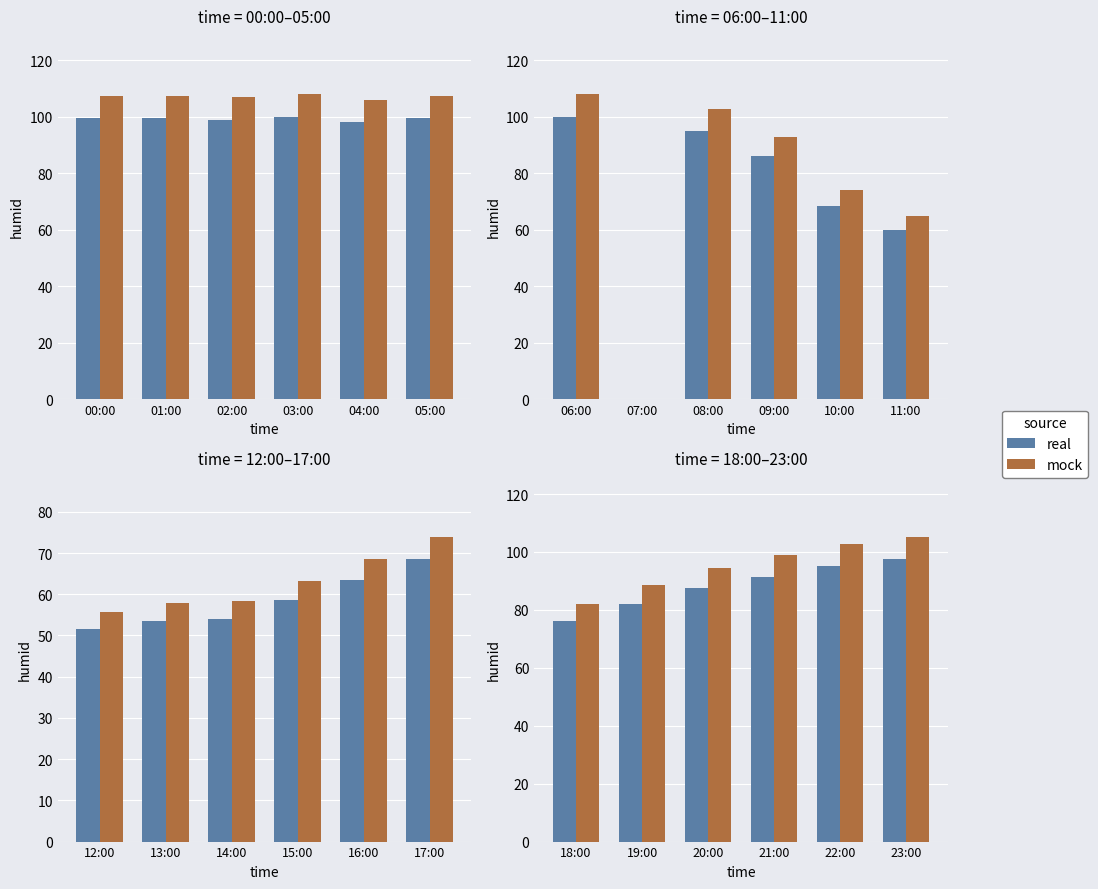

What are all the series names shown in the legend?

real, mock